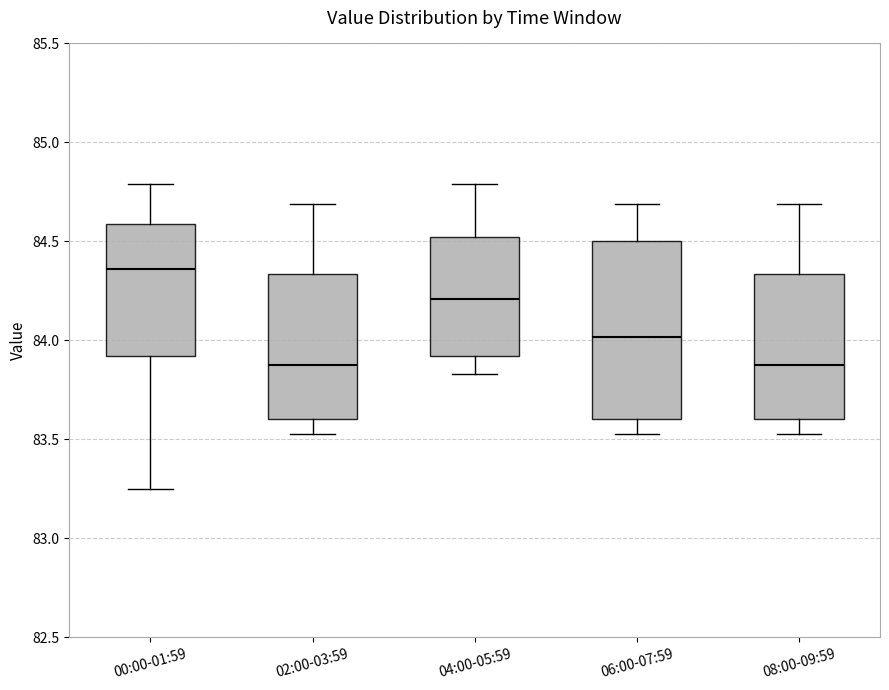

Reading left to right, transcribe this box plot: for each box, give where its median line is, the range the box spans, and where its two whiskers end, as read against the y-axis. The values are not printed on the chart, so give them approximately, as read against the axis.

00:00-01:59: median 84.35, box 83.90 to 84.60, whiskers 83.25 to 84.80
02:00-03:59: median 83.90, box 83.60 to 84.35, whiskers 83.55 to 84.70
04:00-05:59: median 84.20, box 83.90 to 84.50, whiskers 83.85 to 84.80
06:00-07:59: median 84.00, box 83.60 to 84.50, whiskers 83.55 to 84.70
08:00-09:59: median 83.90, box 83.60 to 84.35, whiskers 83.55 to 84.70